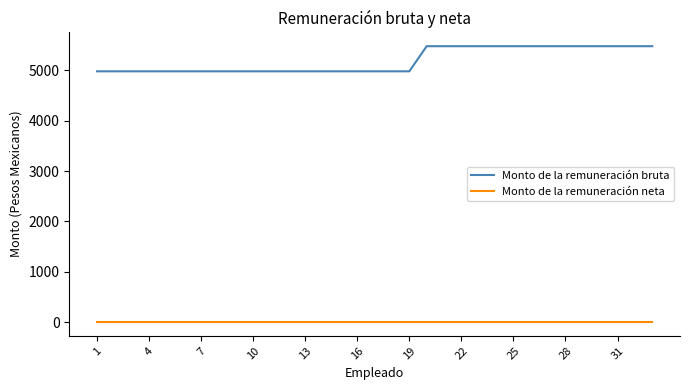

What is the maximum value shown in the chart?

5480